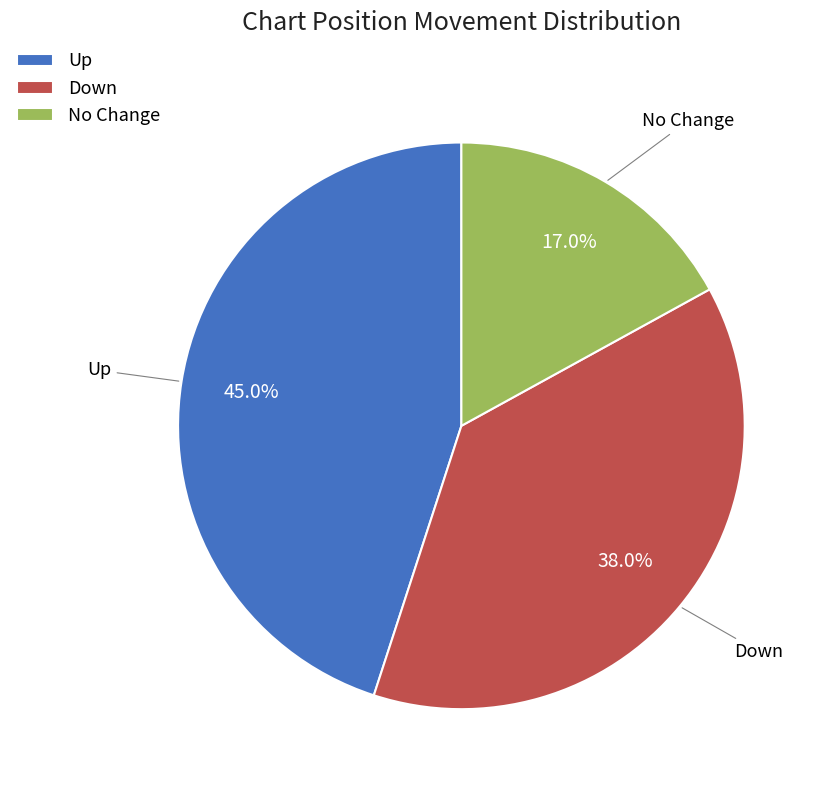

Does Down account for over 50% of the chart?

No